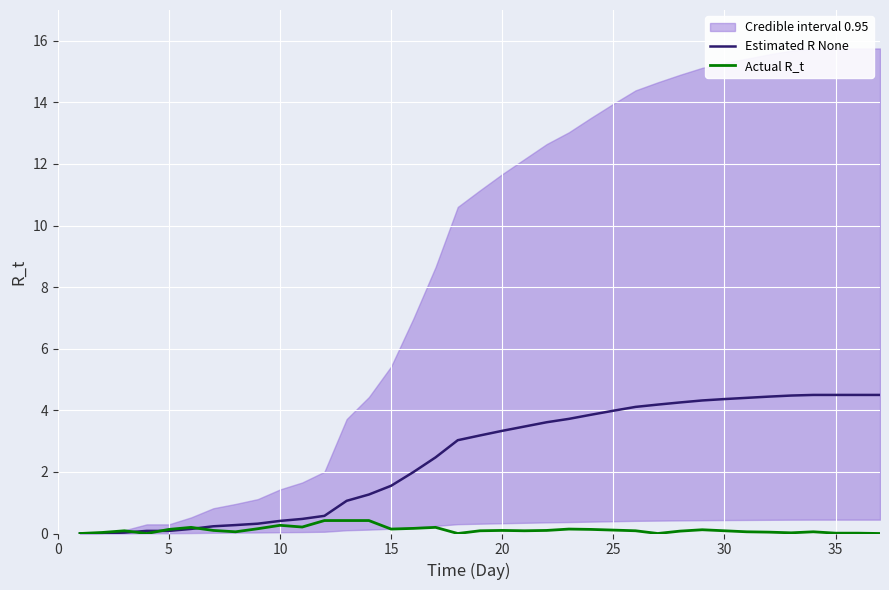

At how many categories does at least one series exceed 1?

25